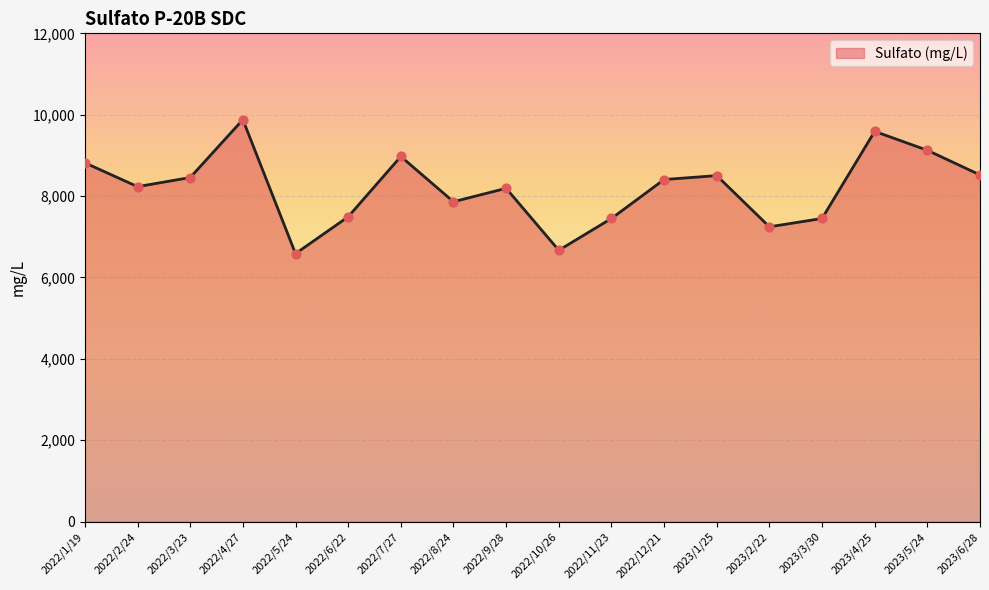

What is the change in value from 2022/8/24 to 2023/3/30?

-411.6